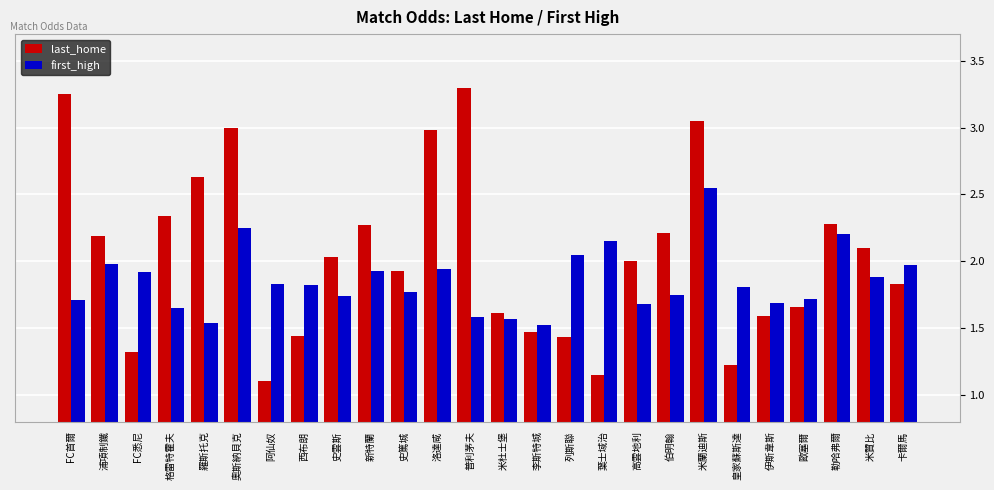

Is the value of last_home at 皇家蘇斯達 greater than the value of first_high at FC首爾?

No